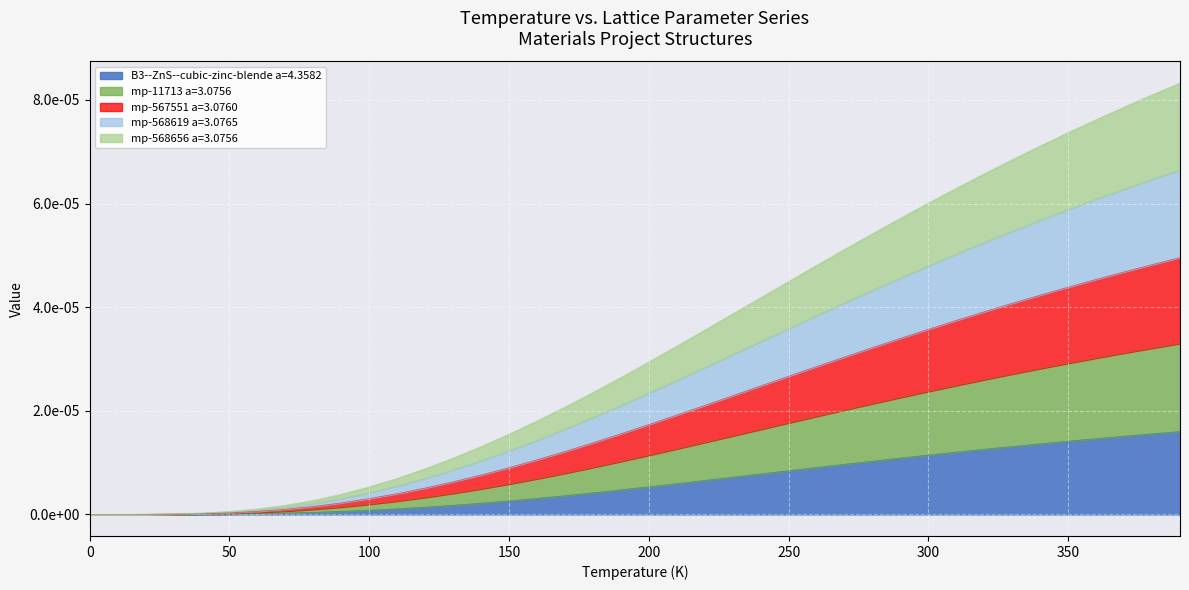

Is it true that mp-568619 a=3.0765 equals 0.0 at 220?

True